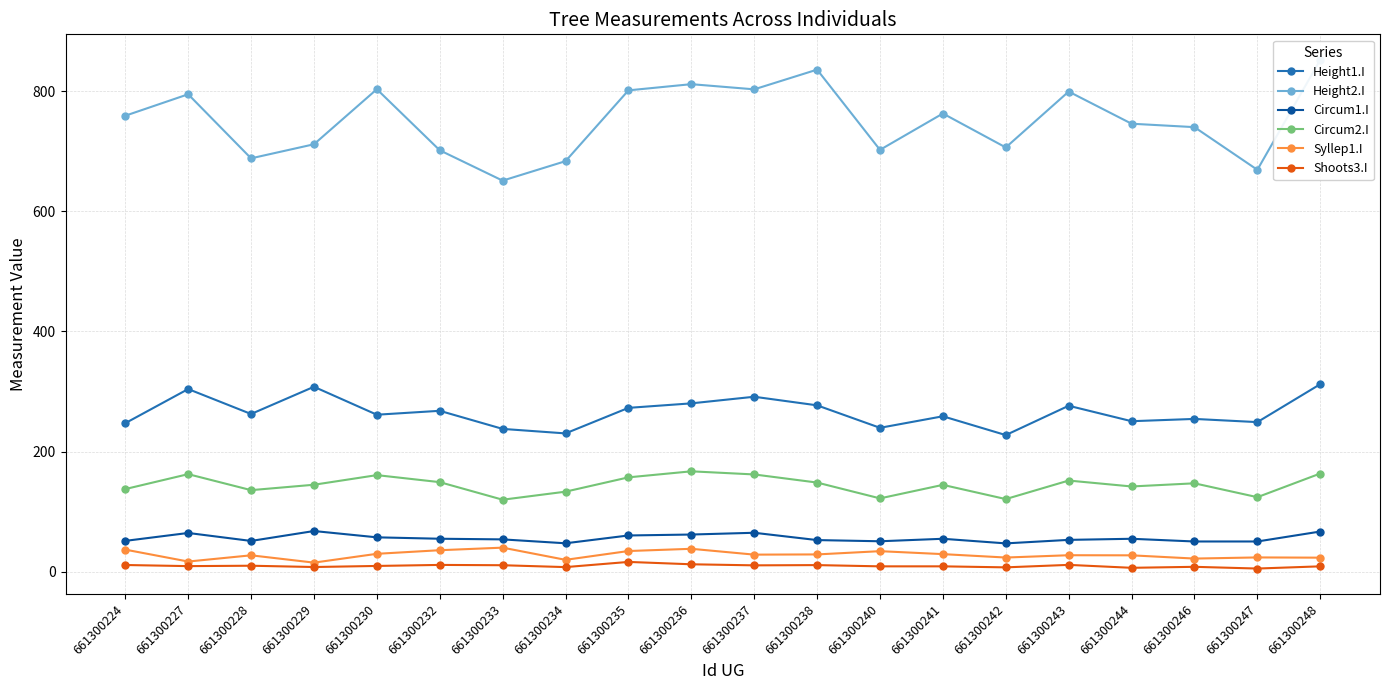

Is it true that Circum1.I equals 87.9 at 661300240?

False